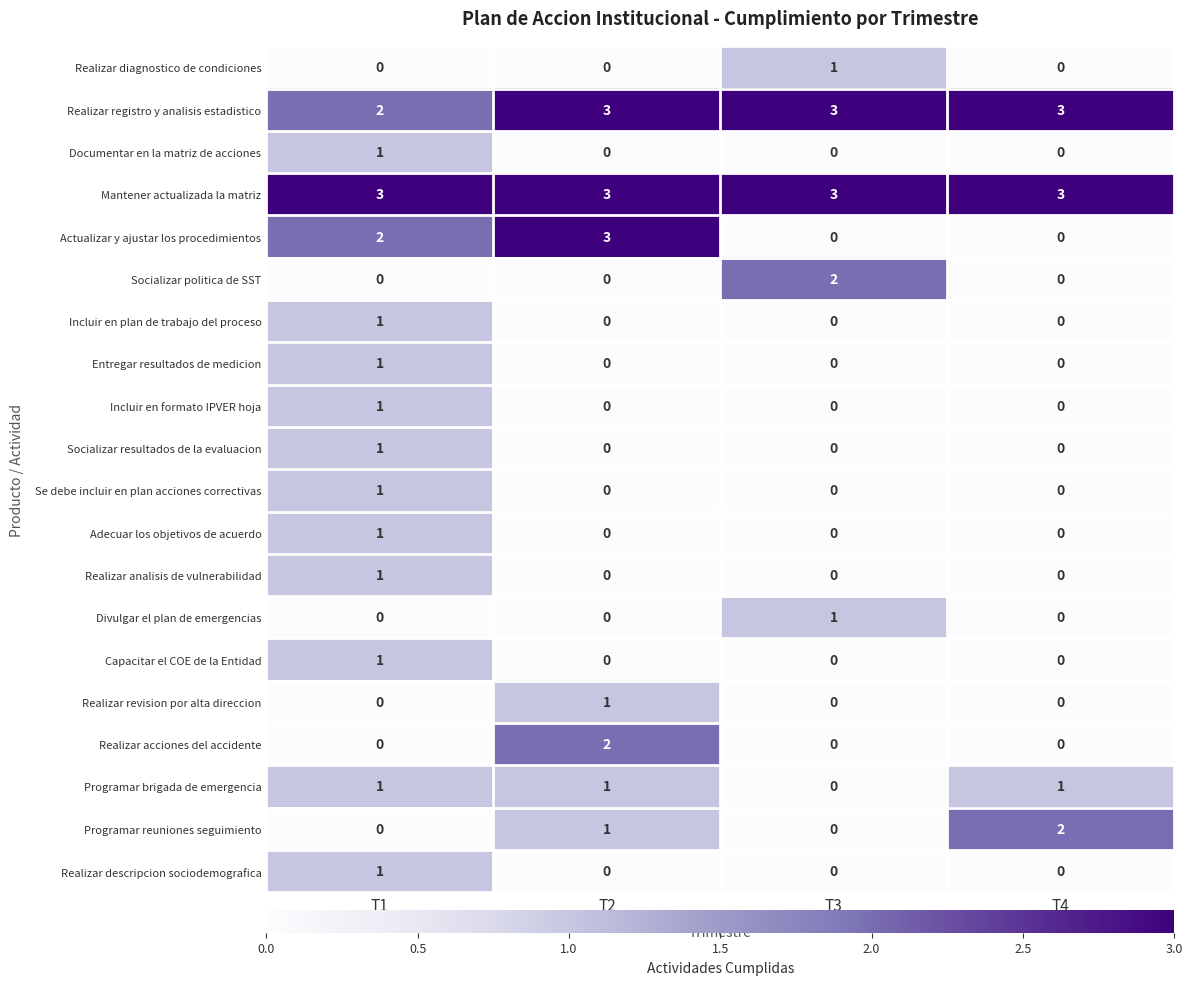

What is the sum of all Actualizar y ajustar los procedimientos values?

5